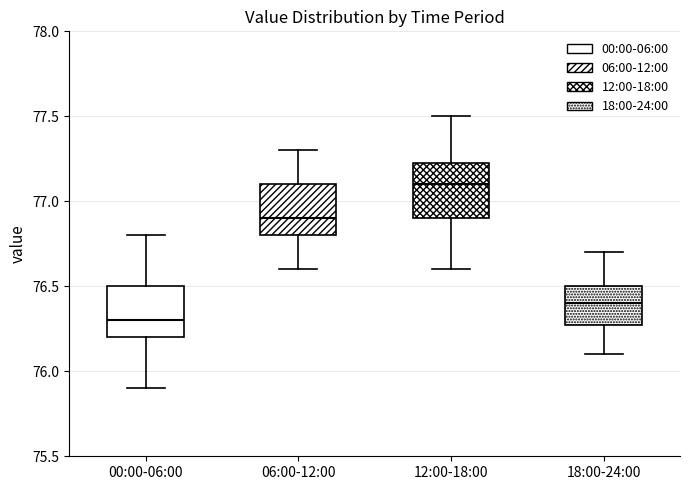

Reading left to right, read every box against the y-axis: the position of its median line, the range the box covers, and the ends of its whiskers. The values are not printed on the chart, so give them approximately, as read against the axis.

00:00-06:00: median 76.30, box 76.20 to 76.50, whiskers 75.90 to 76.80
06:00-12:00: median 76.90, box 76.80 to 77.10, whiskers 76.60 to 77.30
12:00-18:00: median 77.10, box 76.90 to 77.25, whiskers 76.60 to 77.50
18:00-24:00: median 76.40, box 76.30 to 76.50, whiskers 76.10 to 76.70